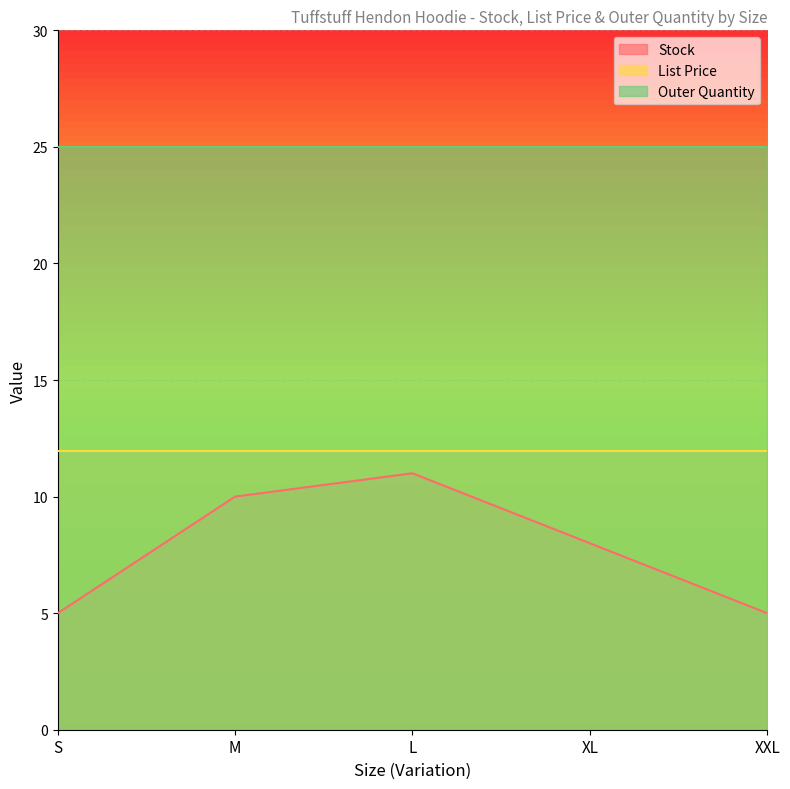

How many interior local peaks does the Stock series have?

1